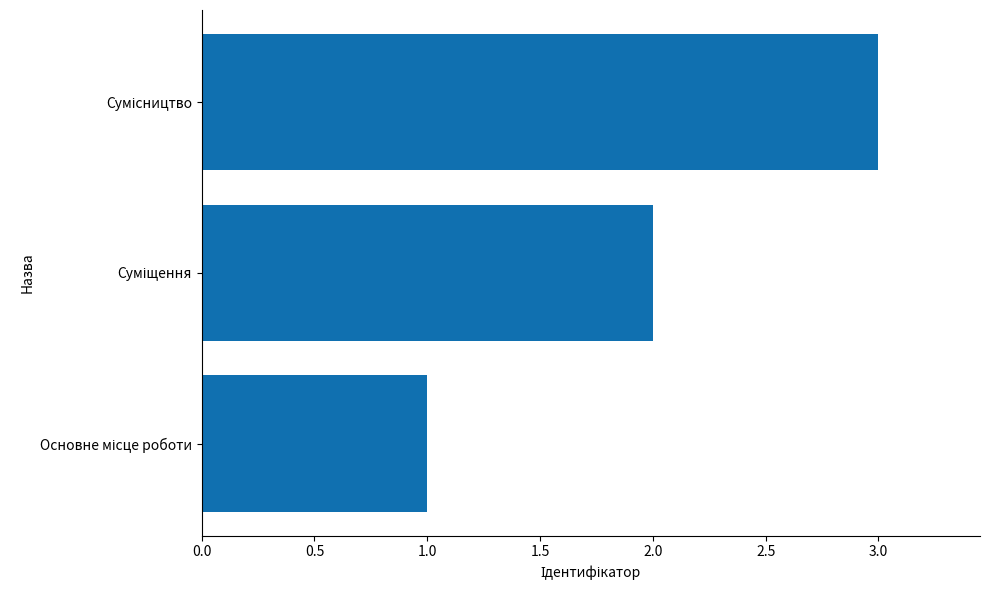

What is the sum of all values?

6